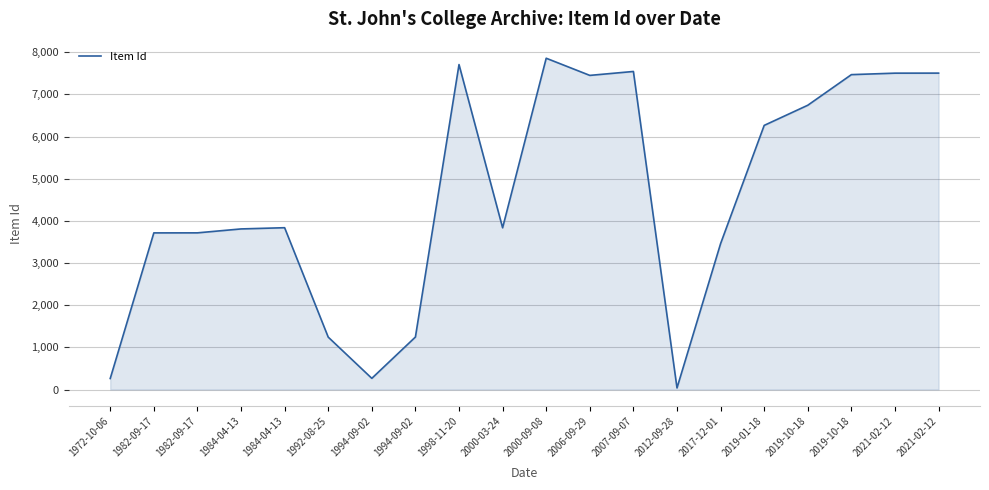

What is the difference between the second highest and minimum values?

7671